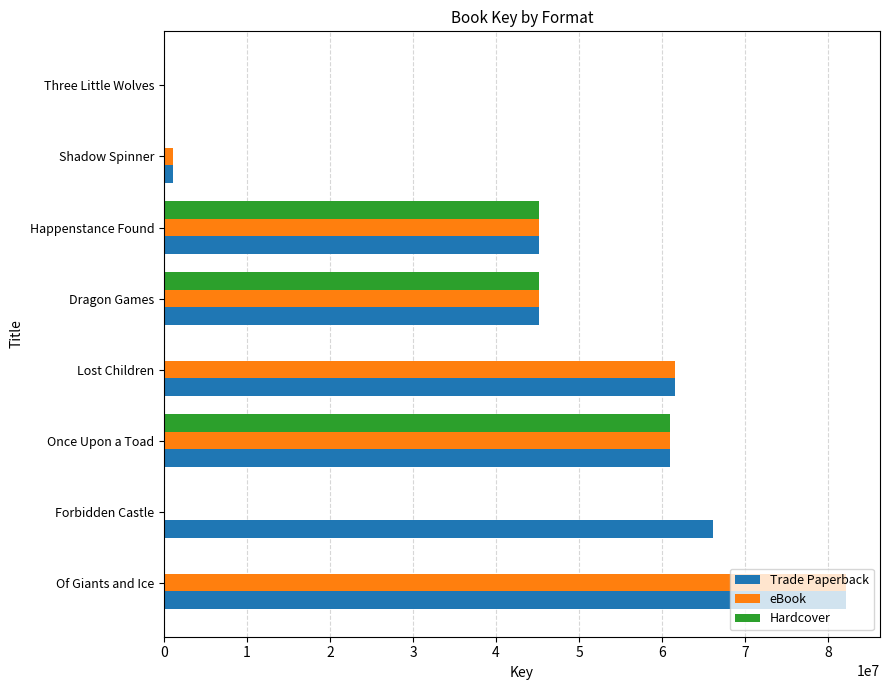

Which series has the largest total across all categories?

Trade Paperback